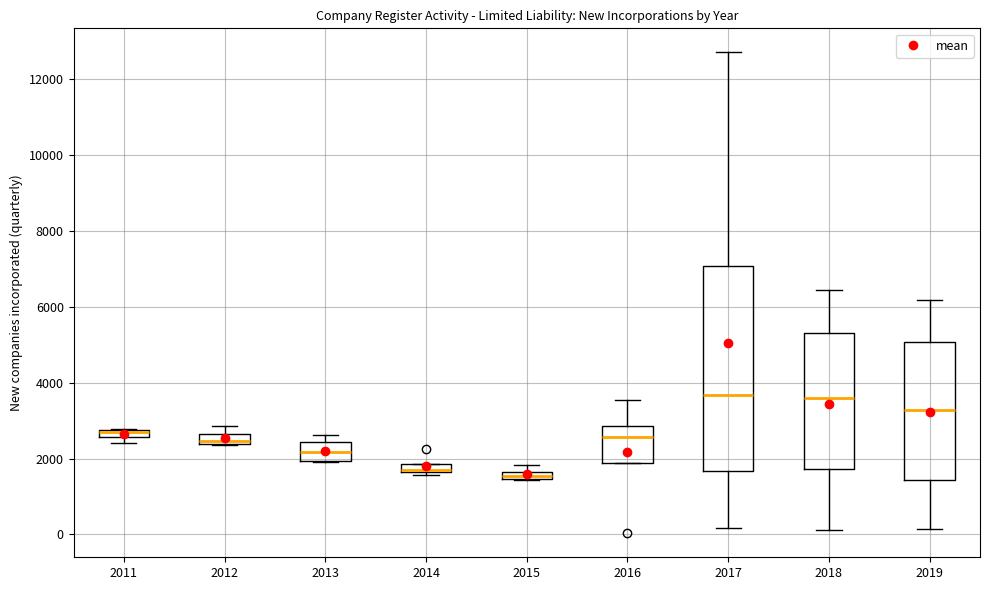

Which box is the tallest, from its lower edge to its upper edge?

2017